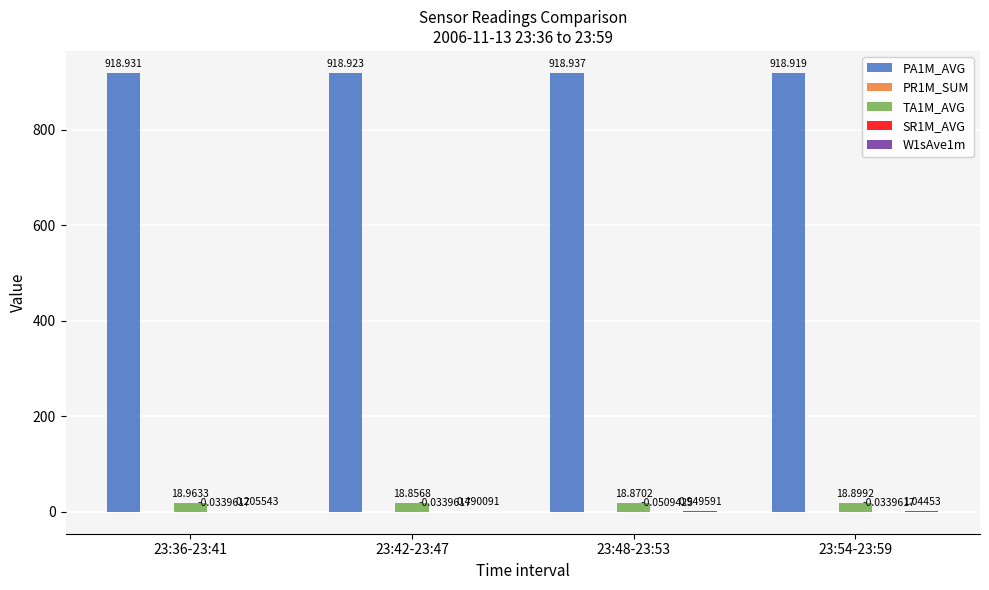

Reading left to right, list all the values displayed in this chart.

PA1M_AVG: 23:36-23:41=918.9	23:42-23:47=918.9	23:48-23:53=918.9	23:54-23:59=918.9
PR1M_SUM: 23:36-23:41=0.0	23:42-23:47=0.0	23:48-23:53=0.0	23:54-23:59=0.0
TA1M_AVG: 23:36-23:41=19.0	23:42-23:47=18.9	23:48-23:53=18.9	23:54-23:59=18.9
SR1M_AVG: 23:36-23:41=-0.0	23:42-23:47=-0.0	23:48-23:53=-0.1	23:54-23:59=-0.0
W1sAve1m: 23:36-23:41=0.2	23:42-23:47=0.5	23:48-23:53=0.9	23:54-23:59=1.0